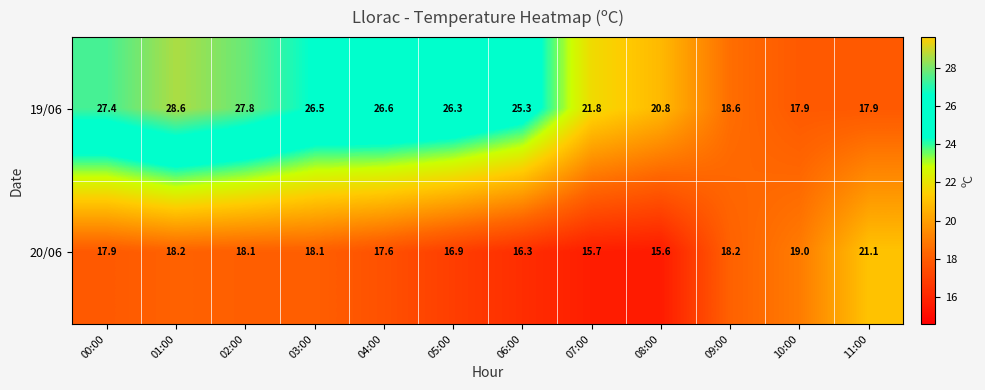

At which category does the chart reach its minimum across all series?

08:00